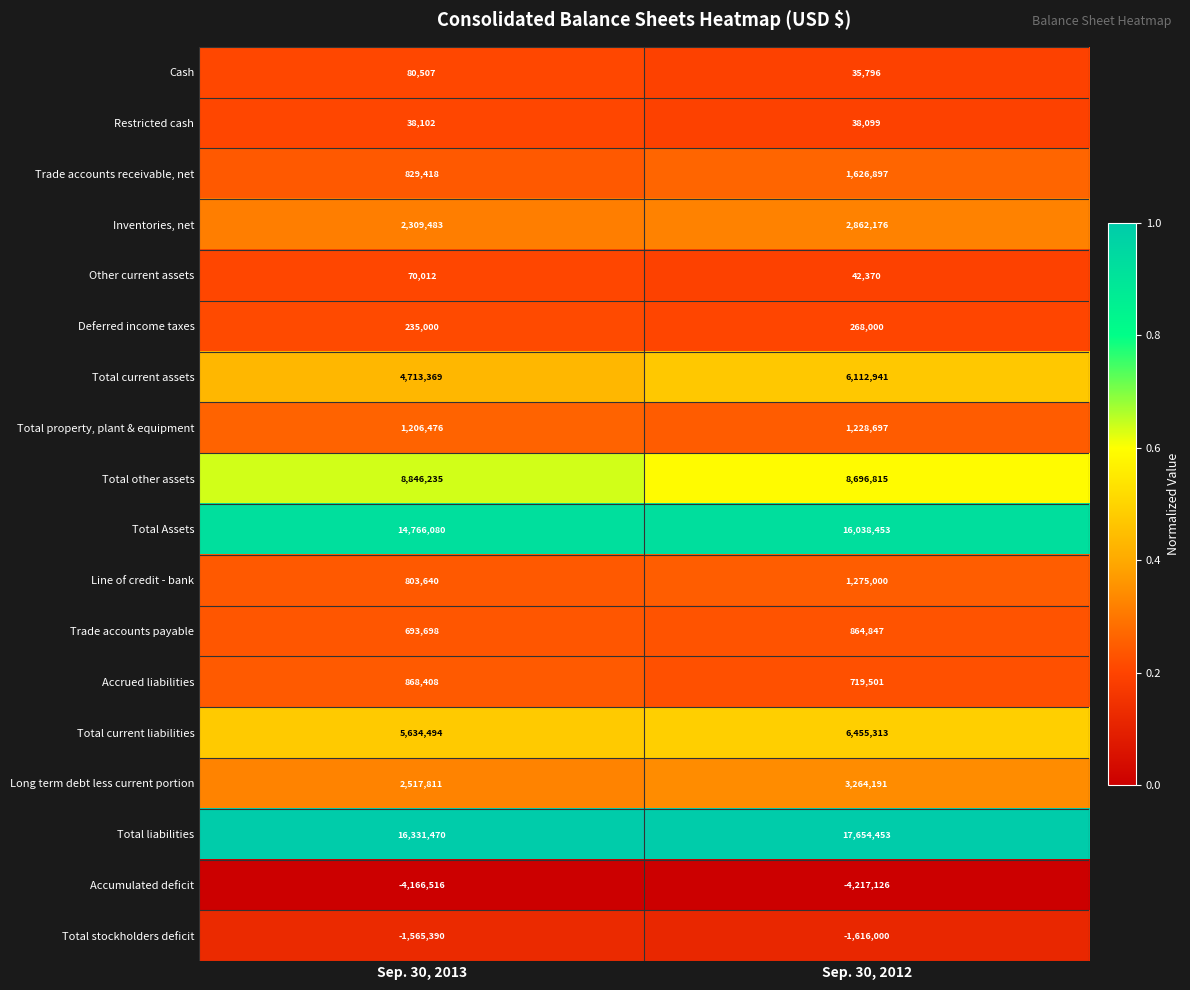

Between Sep. 30, 2013 and Sep. 30, 2012, which series saw the biggest shift?

Total current assets